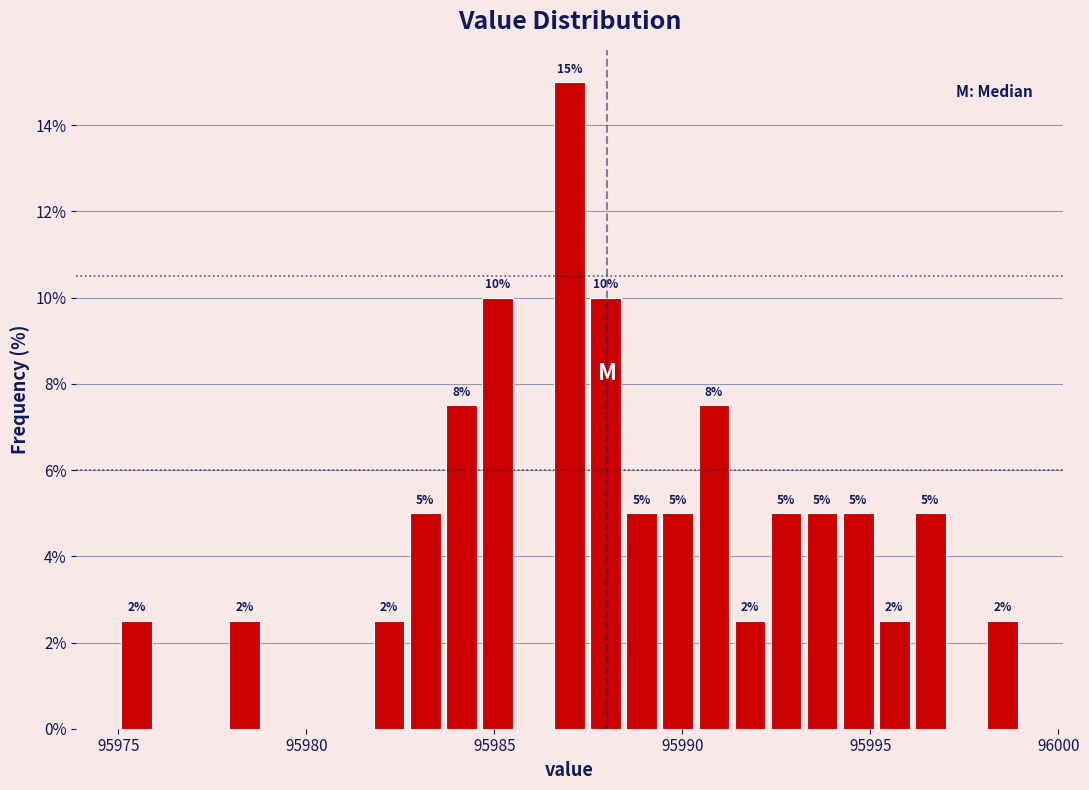

Read against the x-axis, roughly where is the centre of the tallest bar?

95987.0